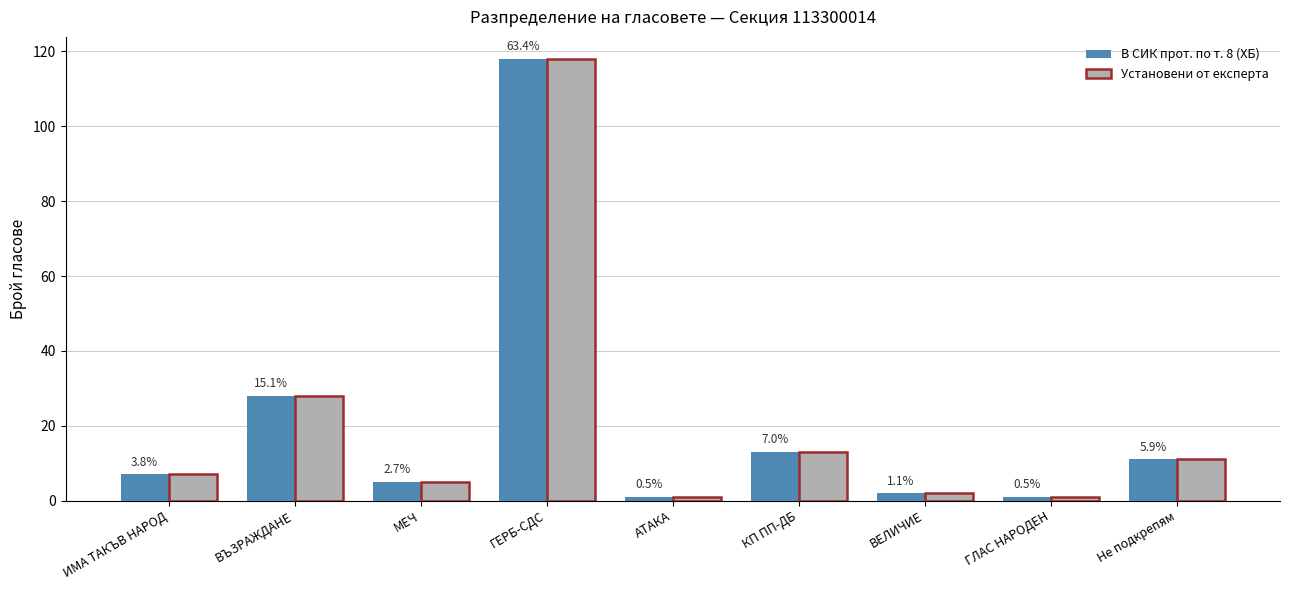

What is the difference between the second highest and second lowest values in the В СИК прот. по т. 8 (ХБ) series?

27